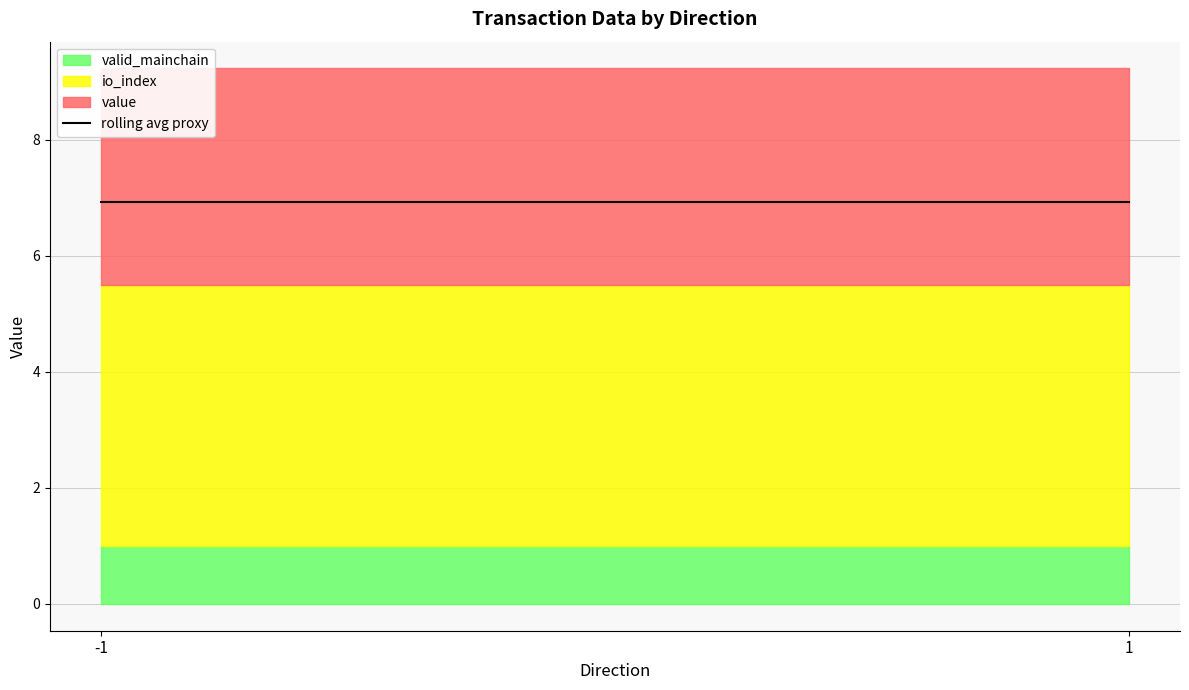

What is the value of the valid_mainchain point at the 2nd from the left?

1.0